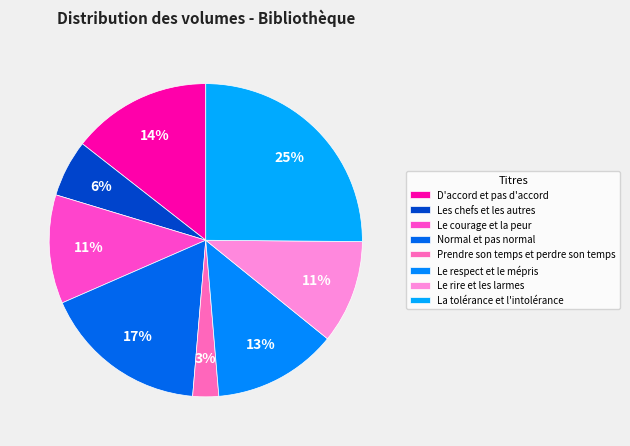

What percentage do Prendre son temps et perdre son temps and Les chefs et les autres together represent?

8.6%